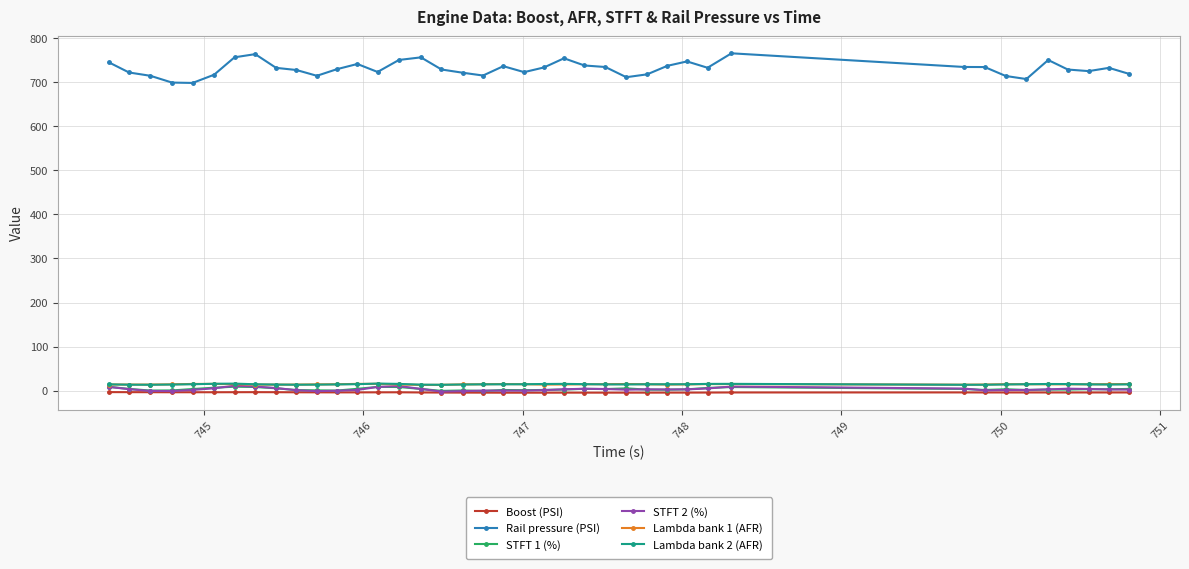

What is the maximum value for Rail pressure (PSI)?

765.3